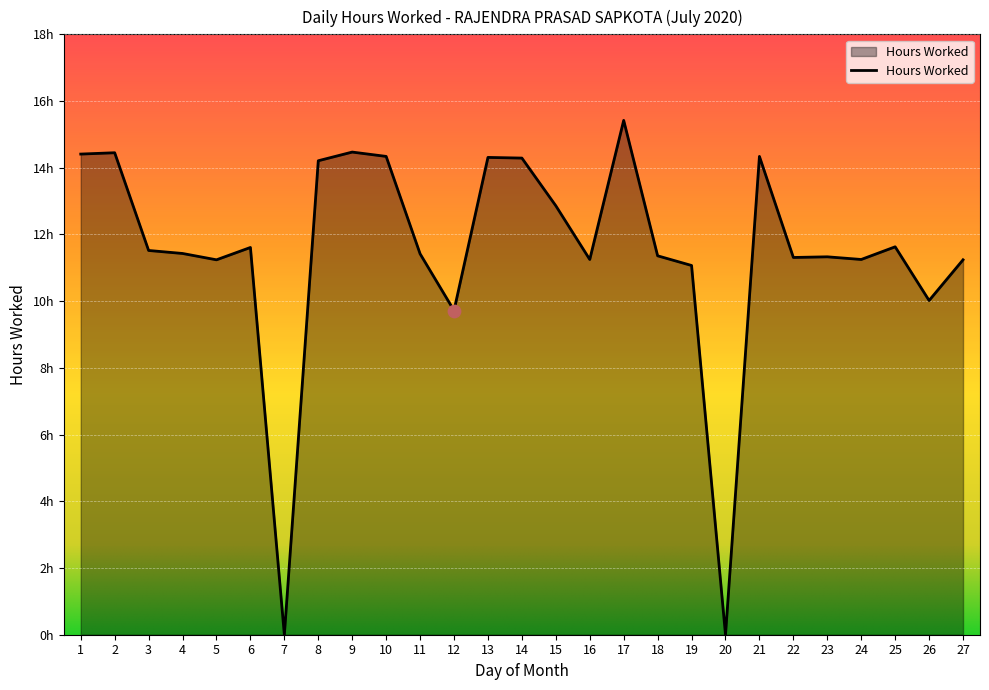

Is this an area chart (filled region under the line)?

Yes